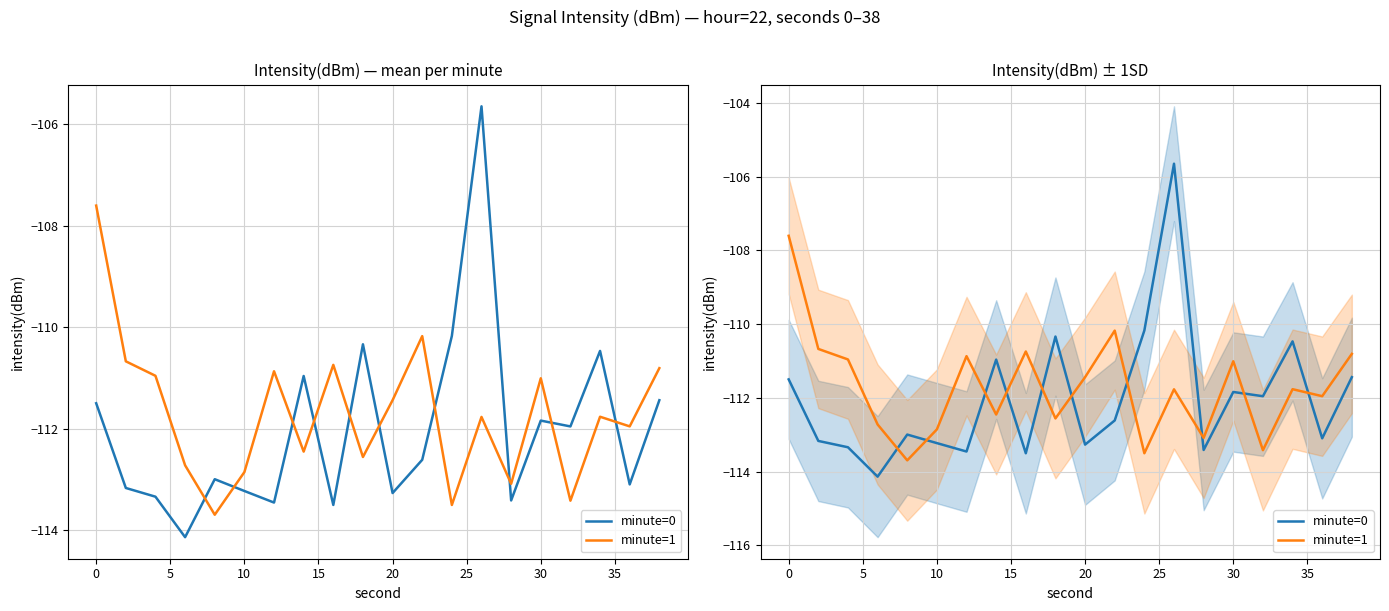

What are all the series names shown in the legend?

minute=0, minute=1